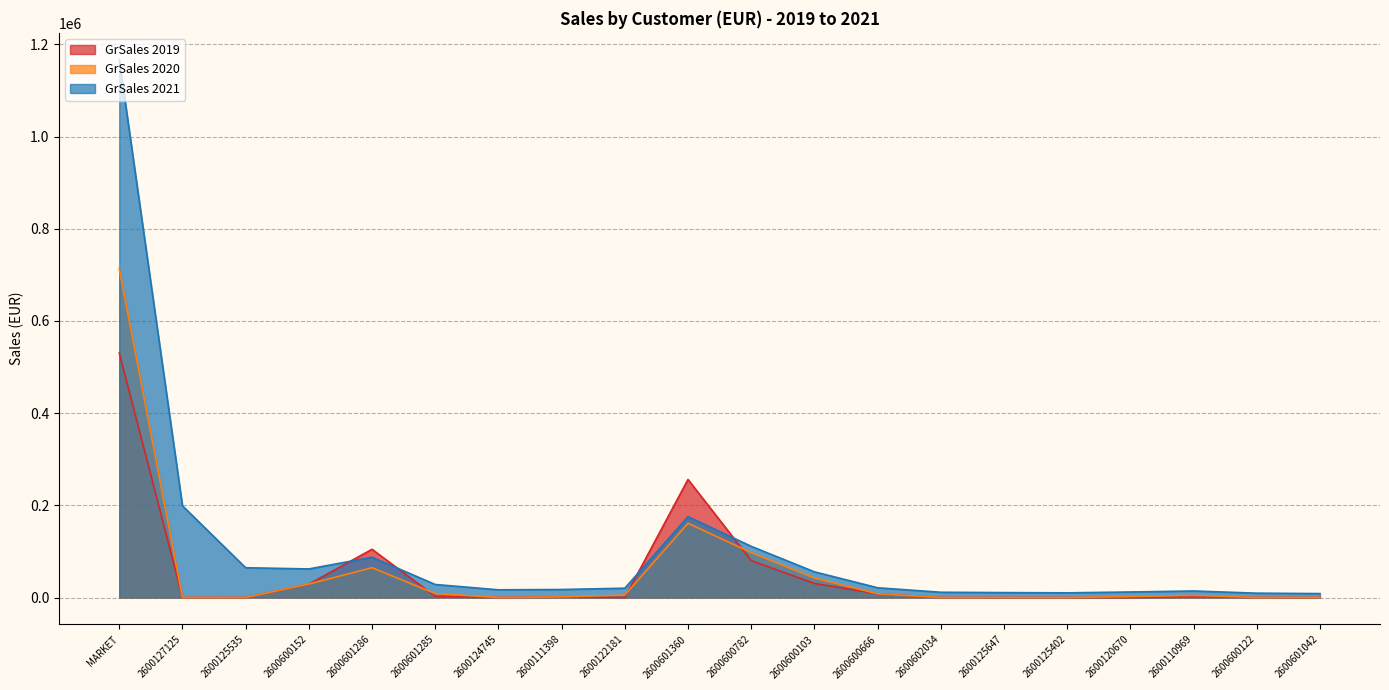

How many lines are shown in the chart?

3